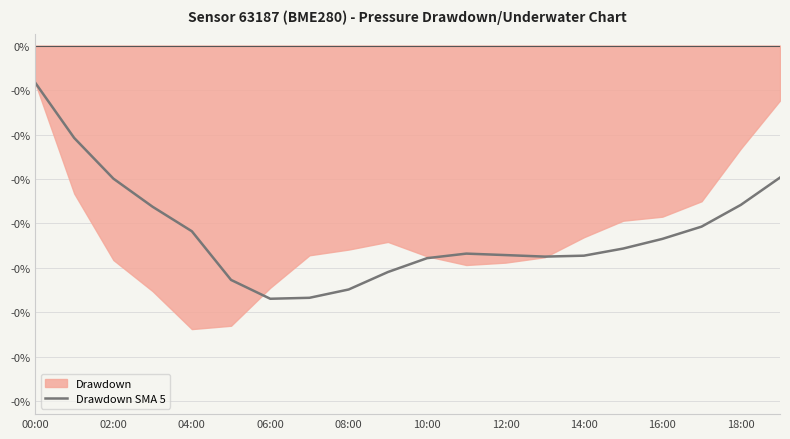

At which label is the value closest to 0?

00:00